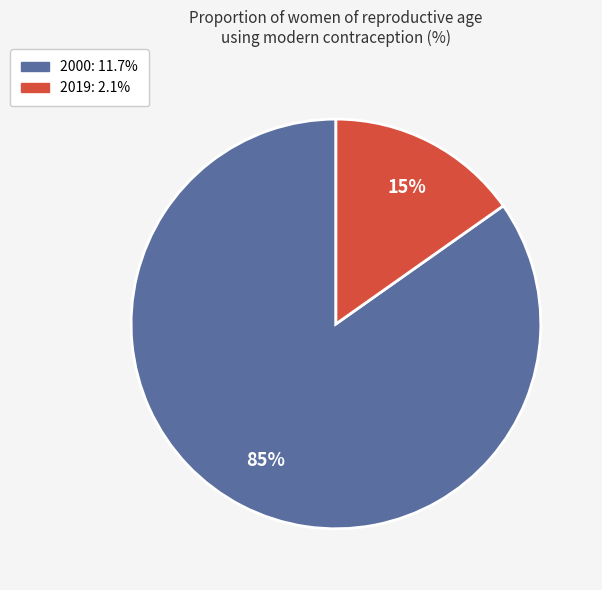

To the nearest percent, what is the difference between the 2000 and 2019 slice percentages?

70%